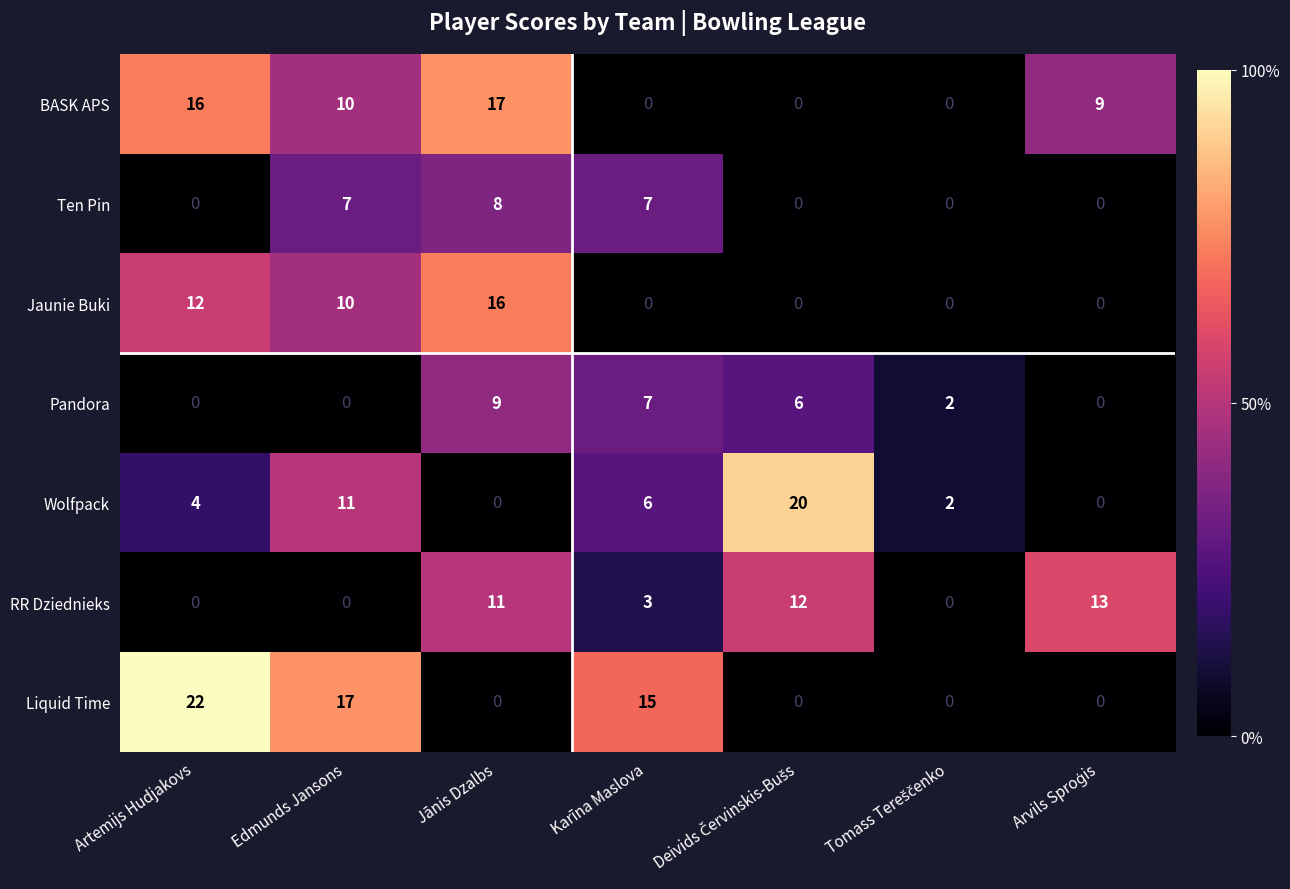

Which category has the highest value across all series?

Artemijs Hudjakovs